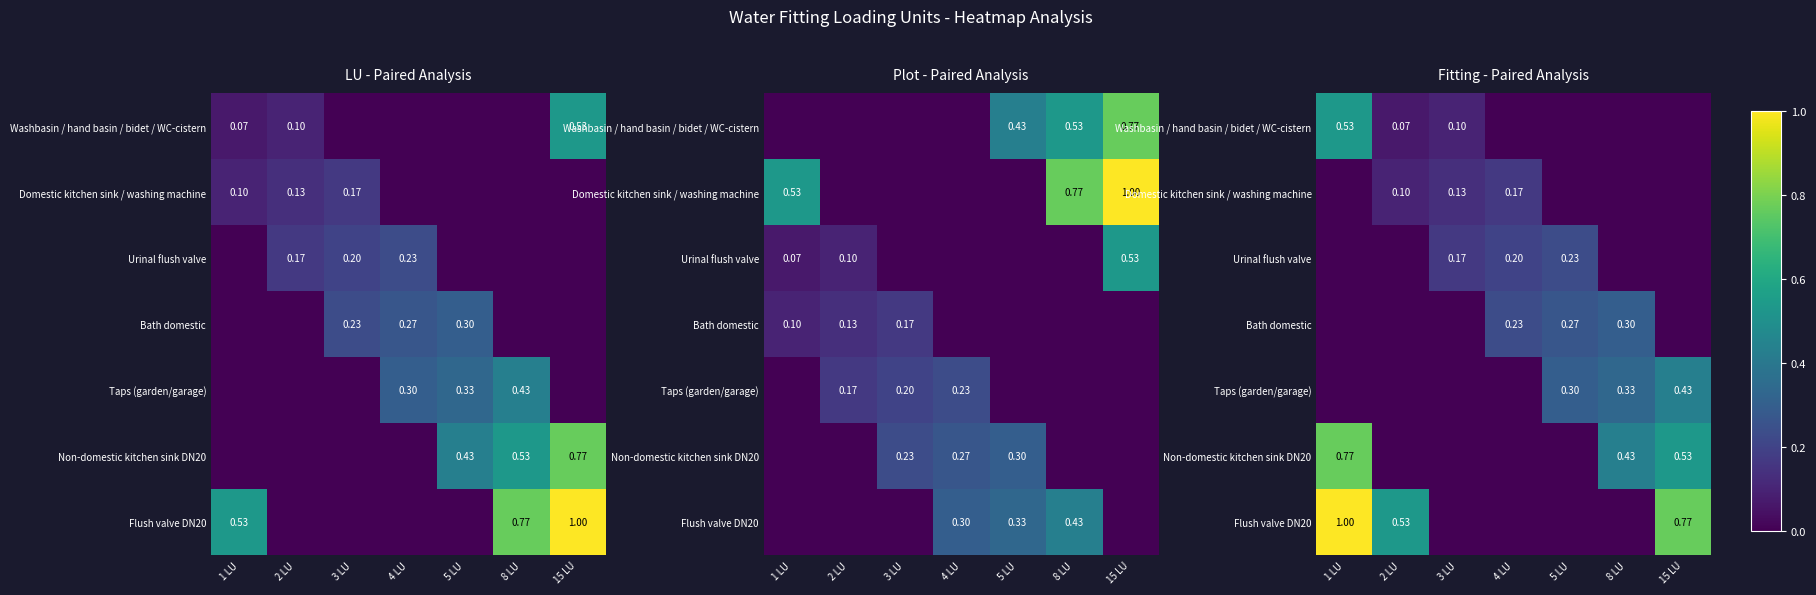

At which category is the sum across all series the highest?

1 LU